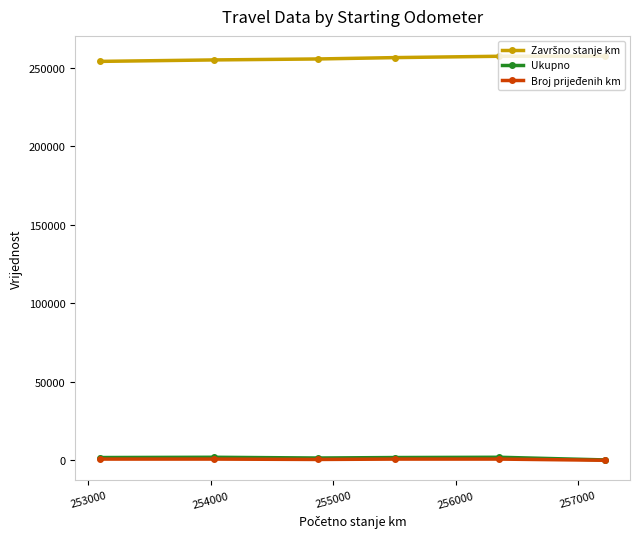

What is the greatest value displayed?

257280